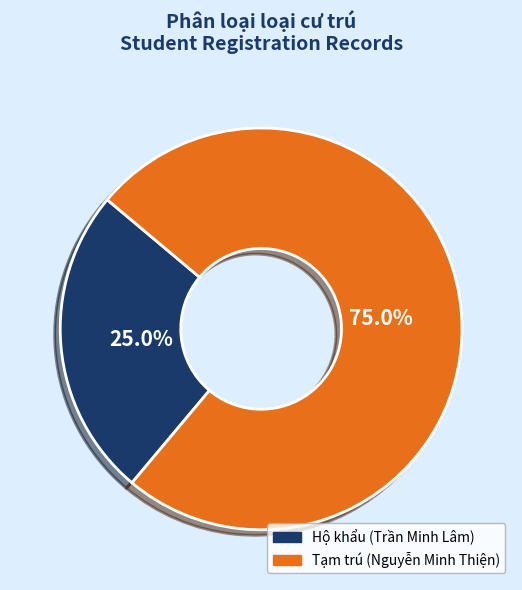

To the nearest percent, what portion does Tạm trú (Nguyễn Minh Thiện) represent?

75%